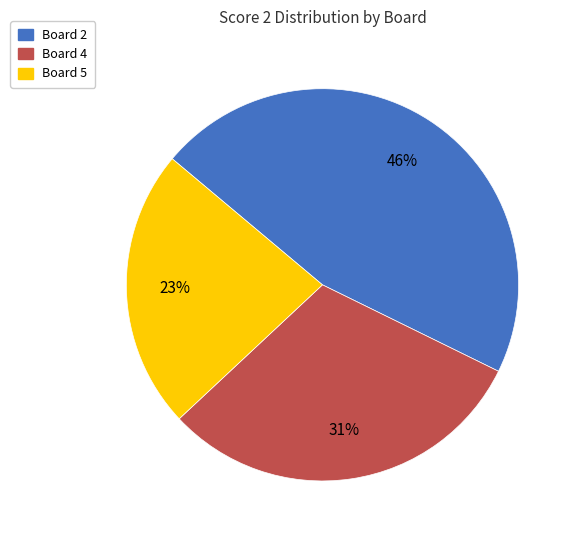

To the nearest percent, what is the difference between the largest and smallest slice percentages?

23%